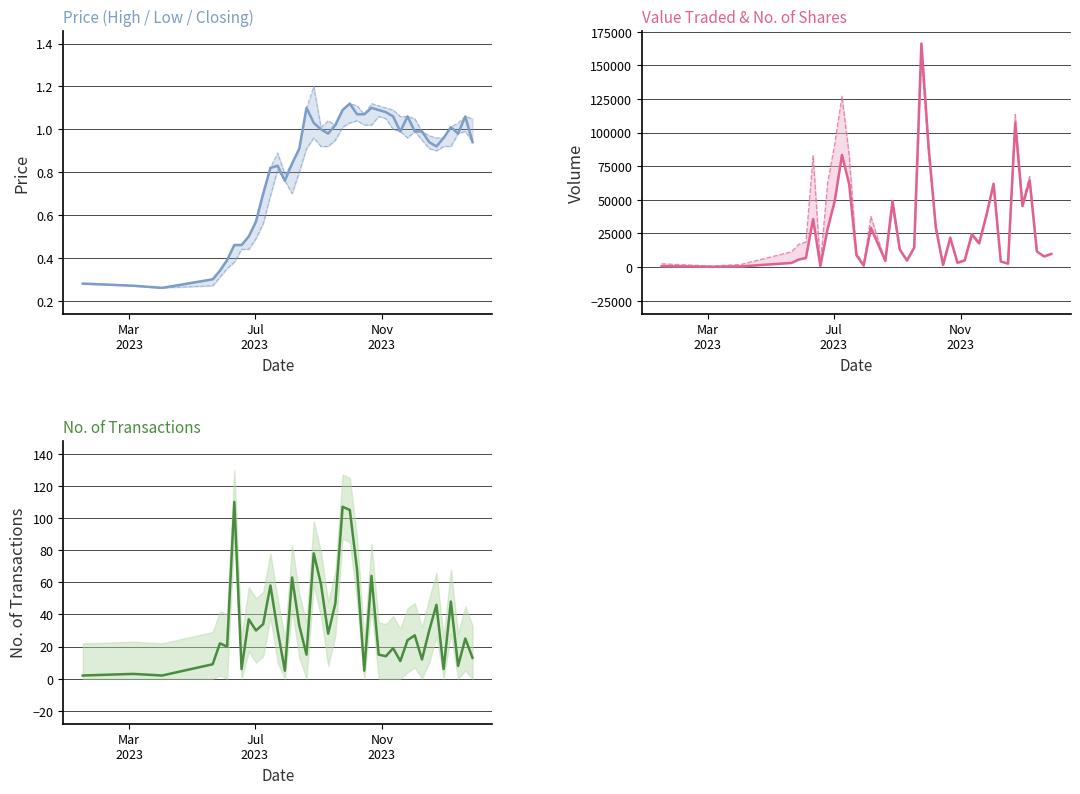

Which series has the widest spread of values?

Value Traded